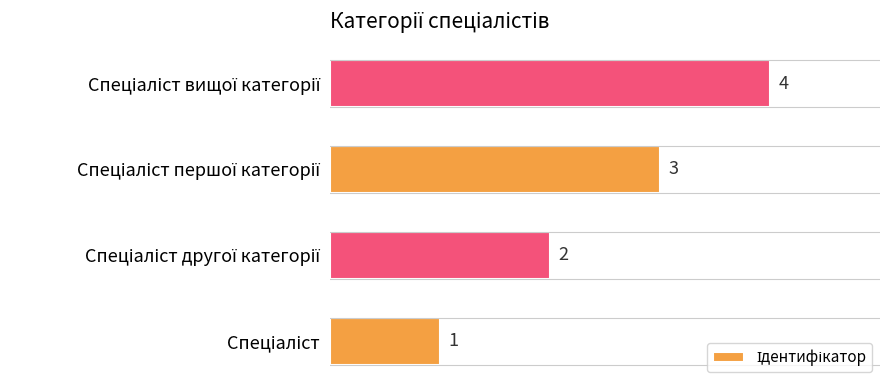

Are the bars grouped side by side (vs. stacked)?

No